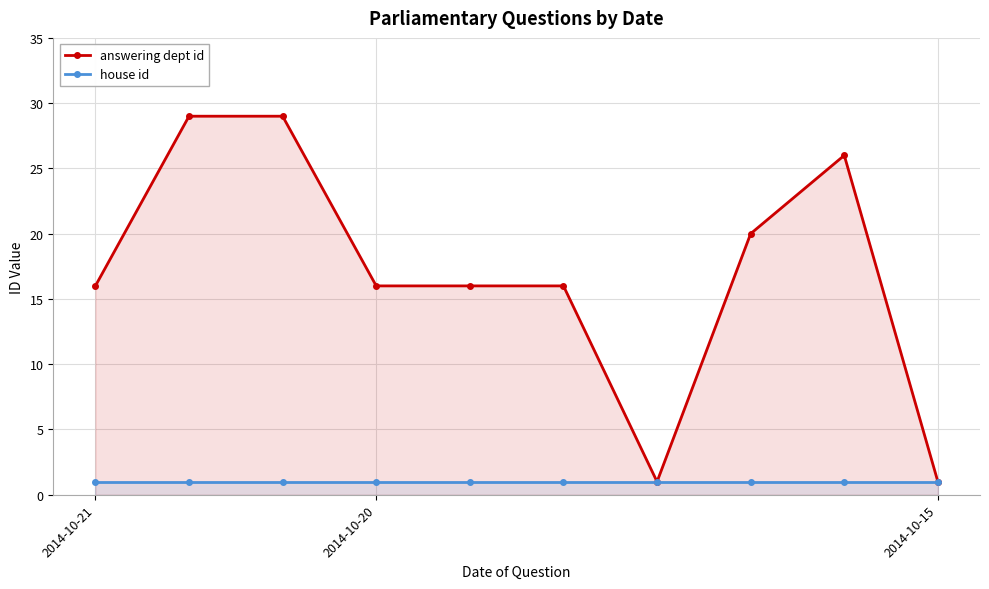

Is the value of house id at 7 greater than the value of answering dept id at 2014-10-21?

No